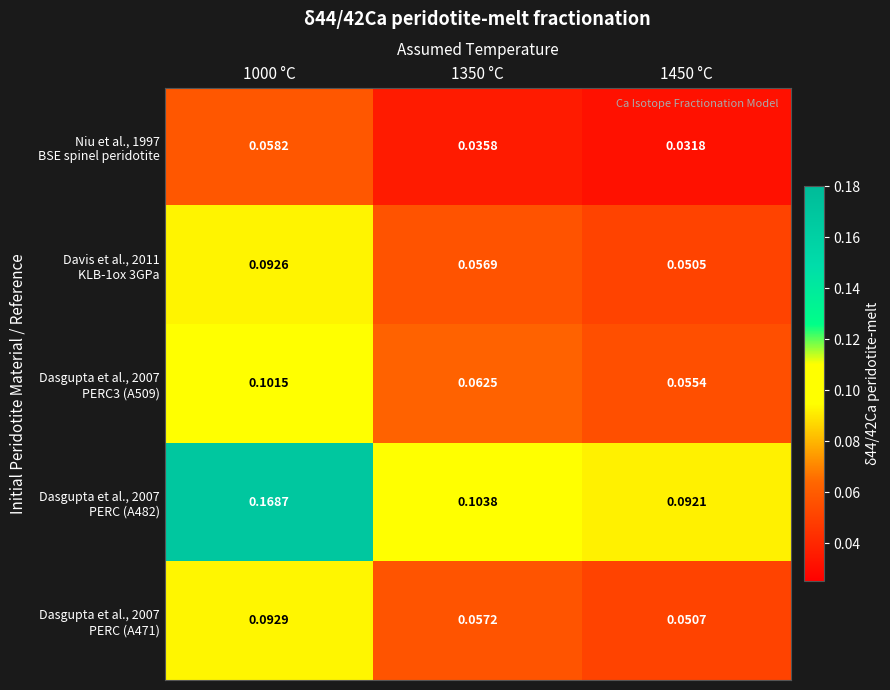

What is the spread (max minus min) of values at 1350 °C?

0.1